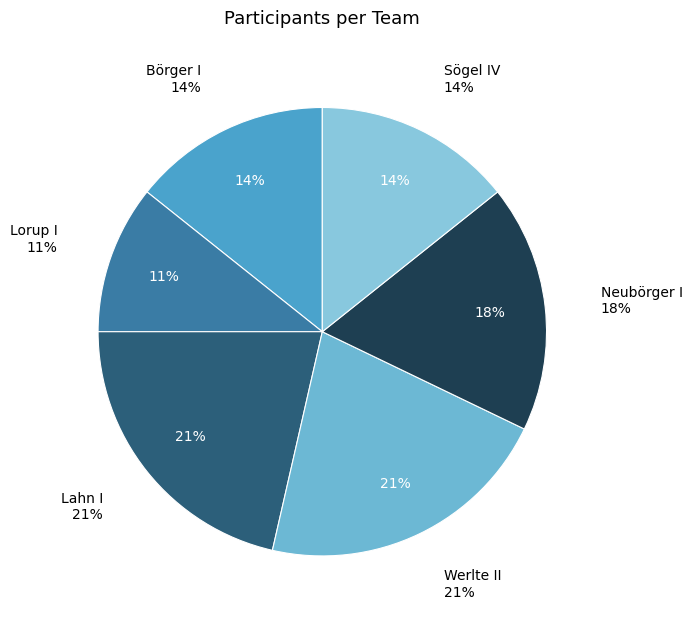

What percentage is the Börger I slice, to the nearest percent?

14%